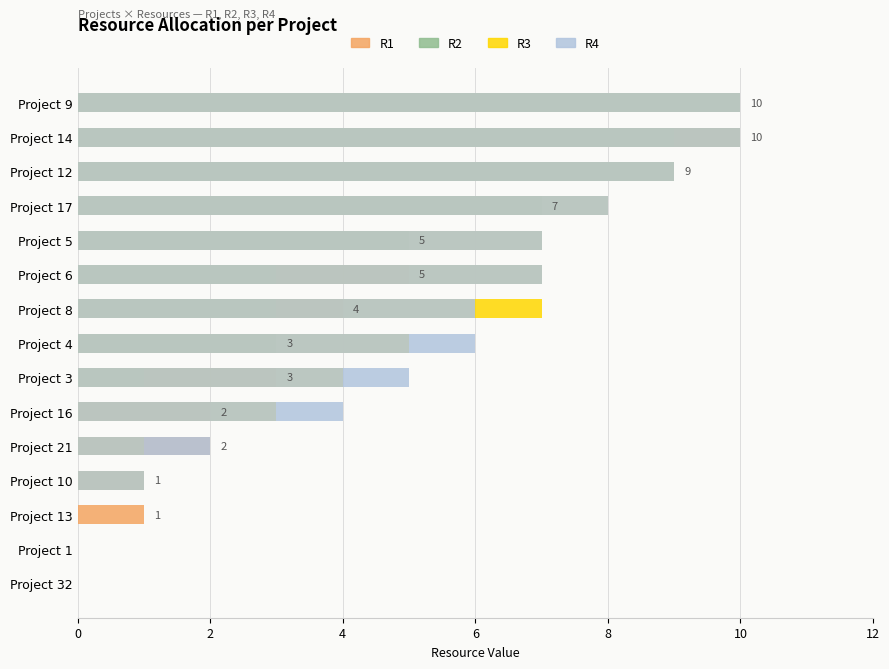

Count the number of categories in the chart.

15